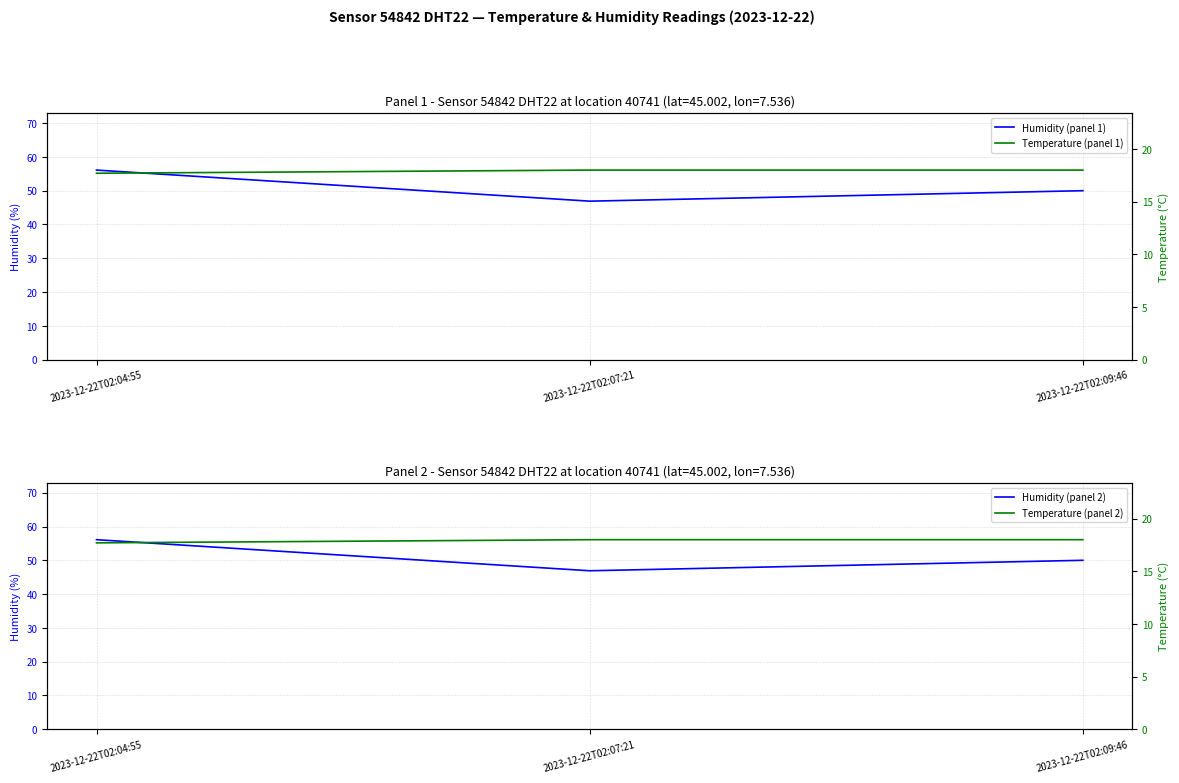

True or false: Temperature (panel 1) has a value of 18.0 at 2023-12-22T02:09:46.

True